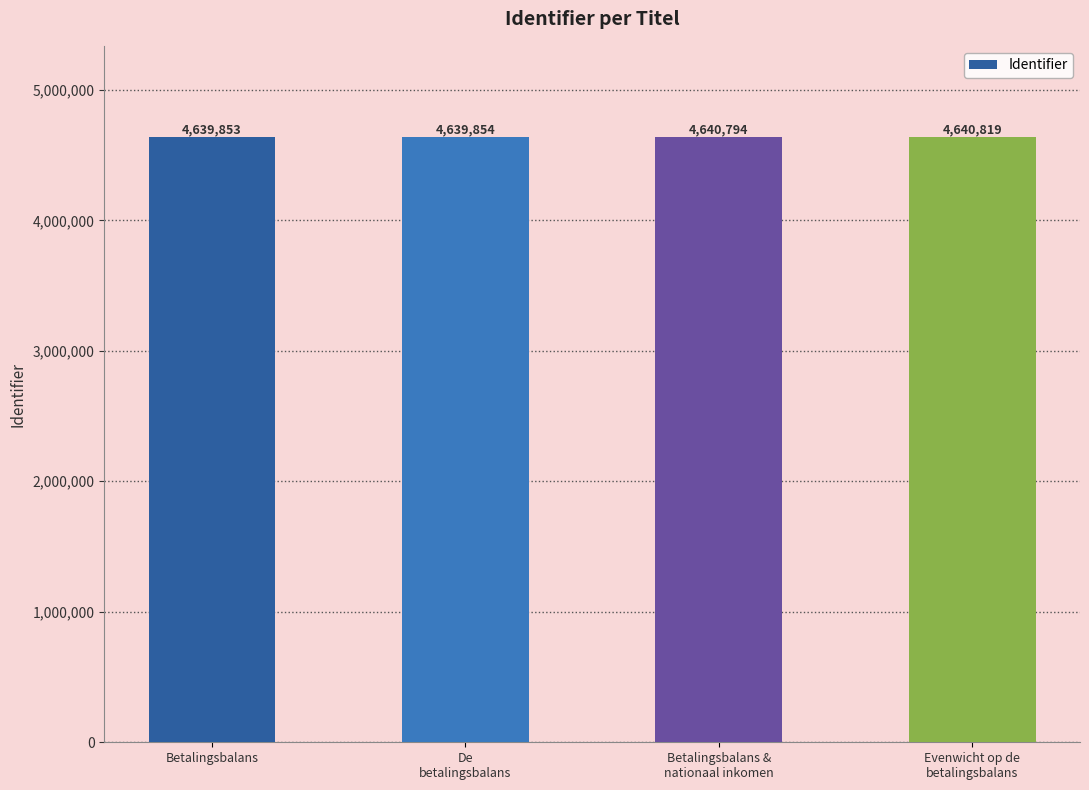

Rank the categories by value from highest to lowest.

Evenwicht op de
betalingsbalans, Betalingsbalans &
nationaal inkomen, De
betalingsbalans, Betalingsbalans